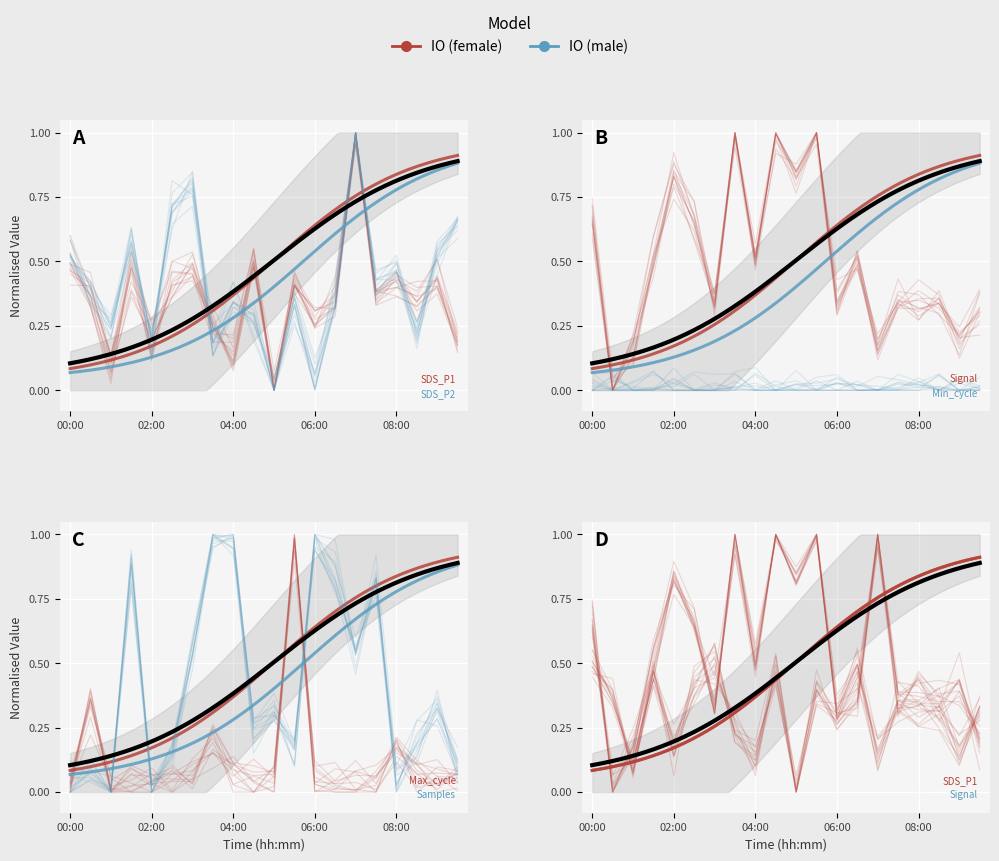

At which label is SDS_P1 closest to 0?

05:00